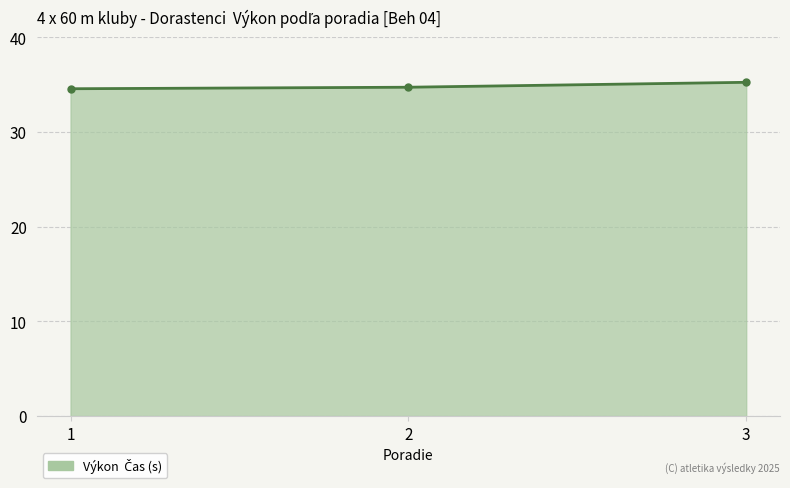

What is the change in value from 1 to 3?

+0.7